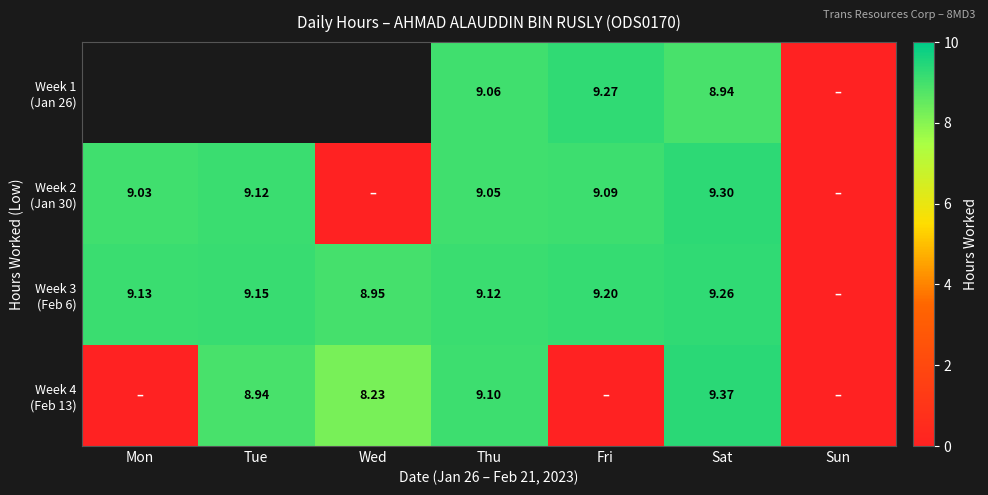

Where is Week 2 (Jan 30) nearest to the value 4?

Wed